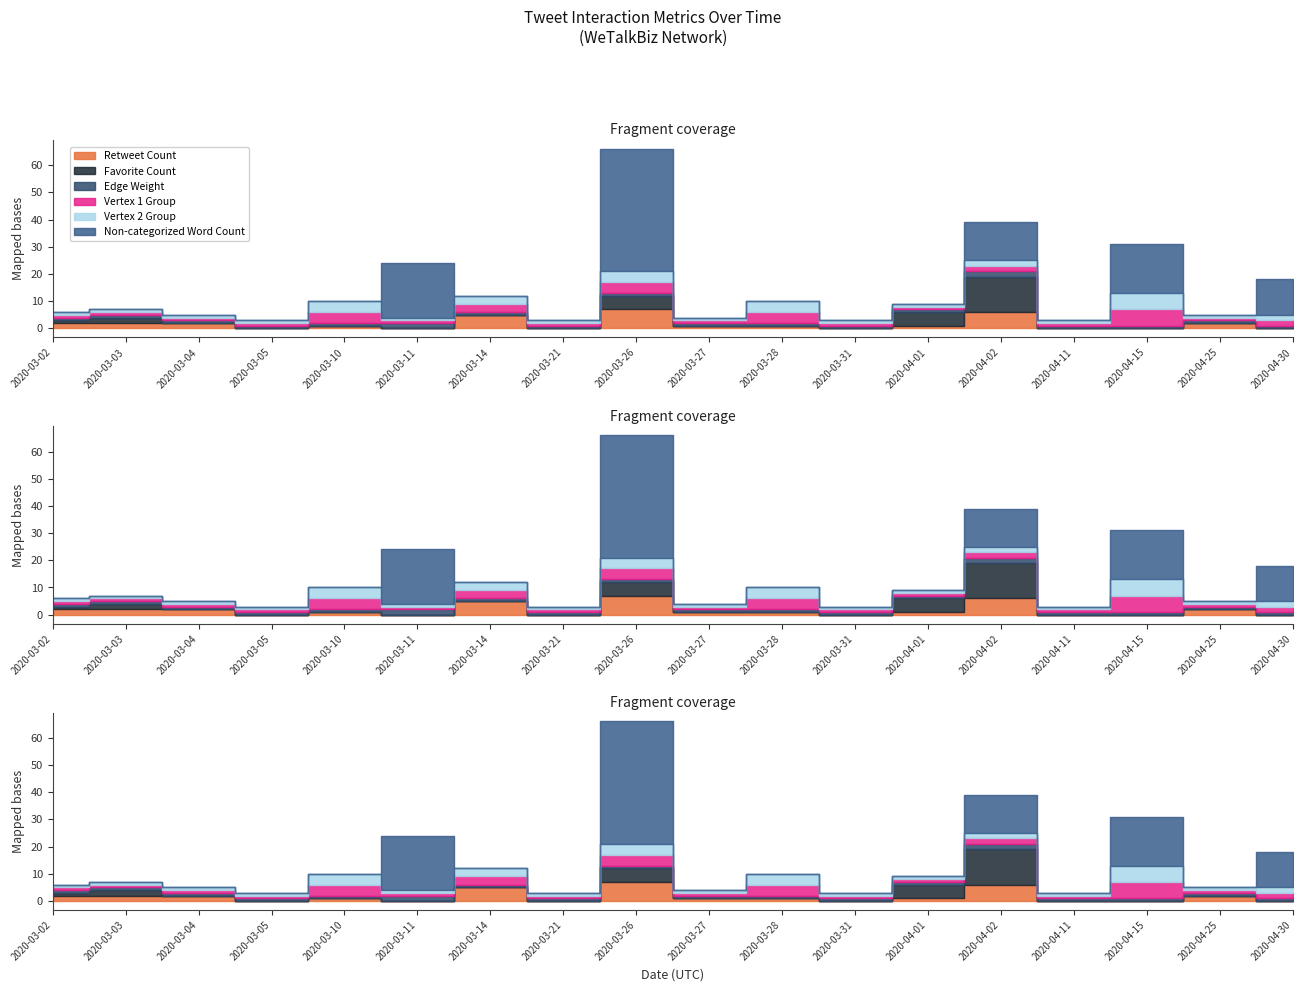

What position from the left is 2020-03-10?

5